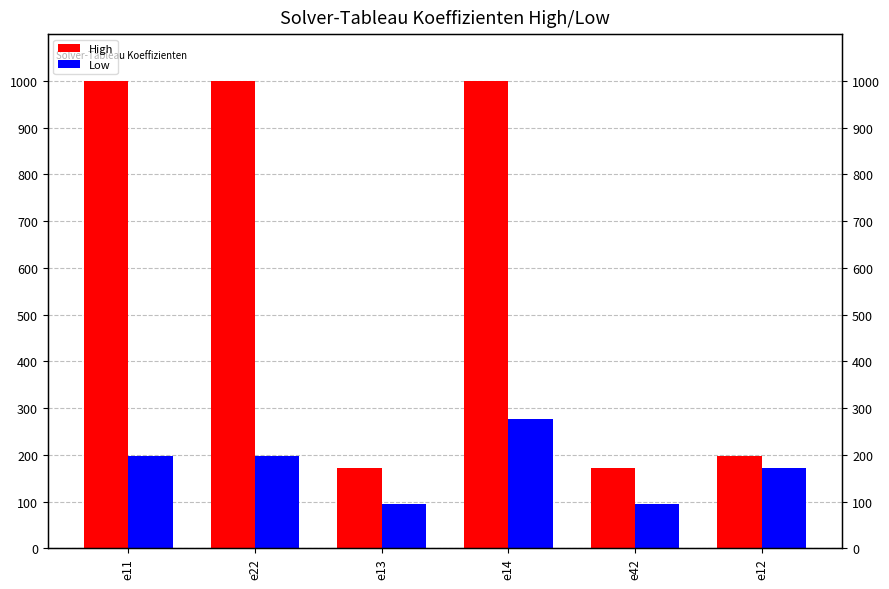

At how many categories does at least one series exceed 725?

3